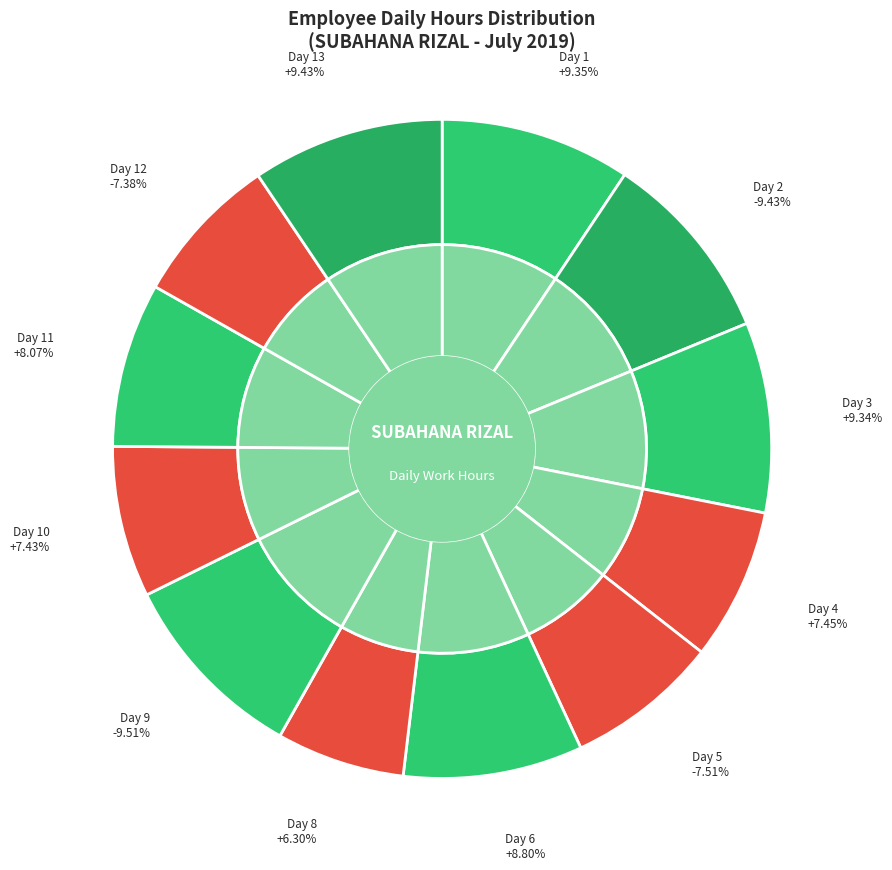

What percentage do Day 4 and Day 2 together represent?

16.9%